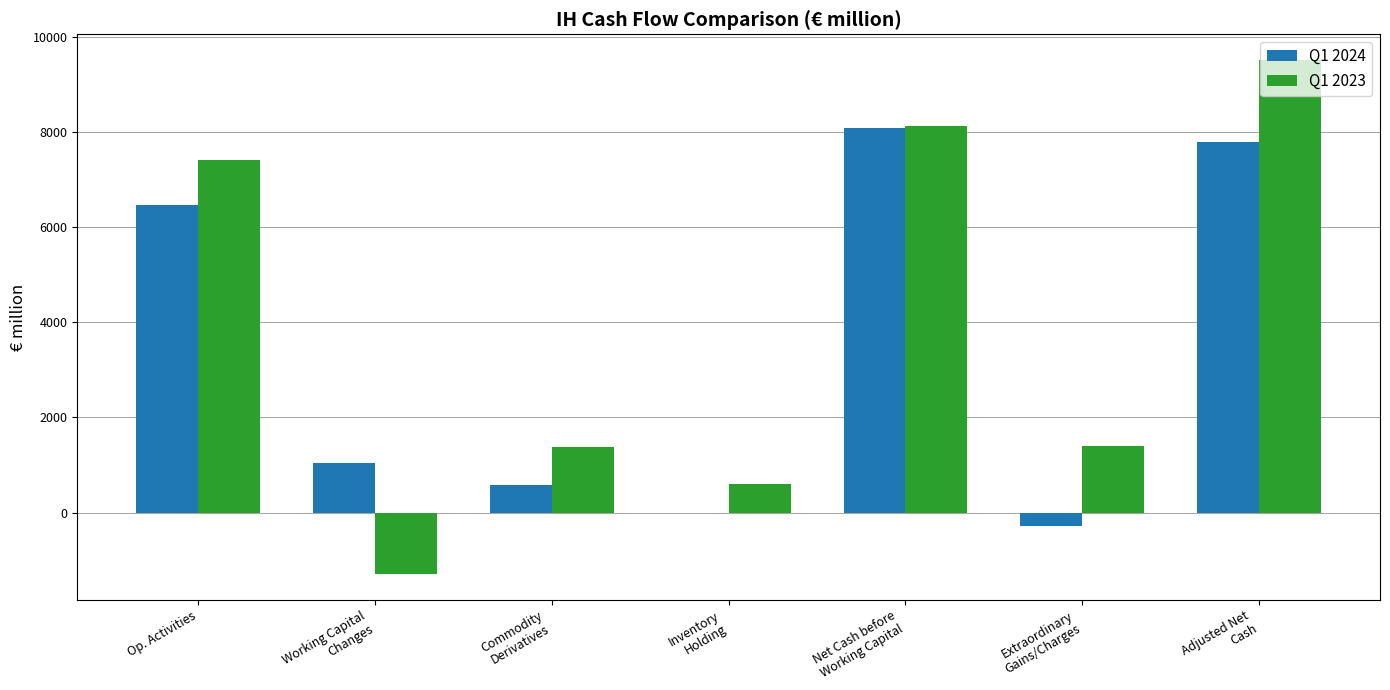

What is the difference between the Q1 2023 values at Commodity
Derivatives and Net Cash before
Working Capital?

6740